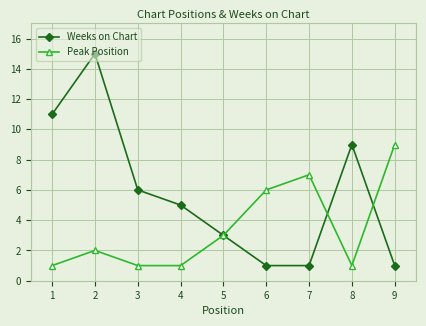

Reading left to right, list all the values displayed in this chart.

Weeks on Chart: 11	15	6	5	3	1	1	9	1
Peak Position: 1	2	1	1	3	6	7	1	9